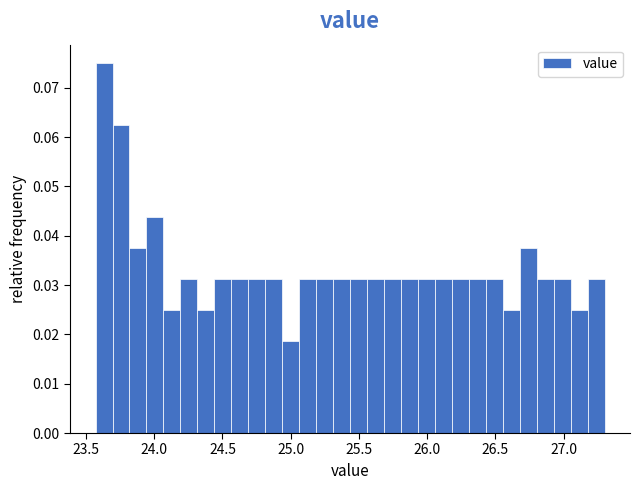

Read against the x-axis, roughly where is the centre of the tallest bar?

23.65